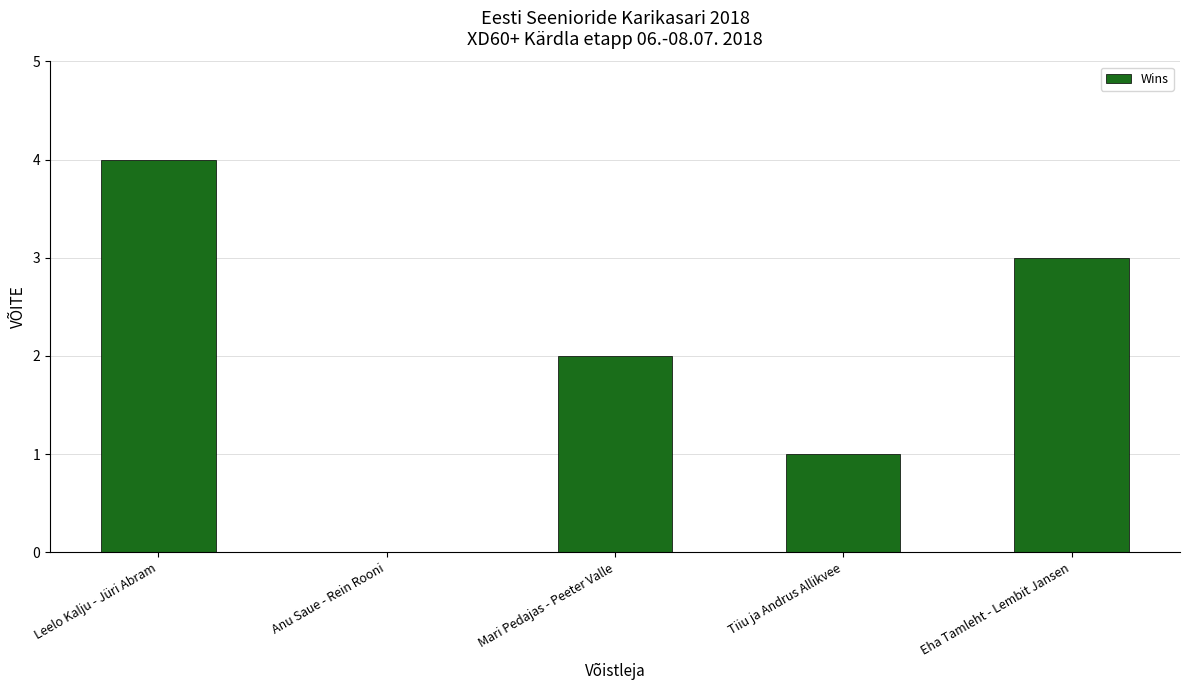

What is the greatest value displayed?

4